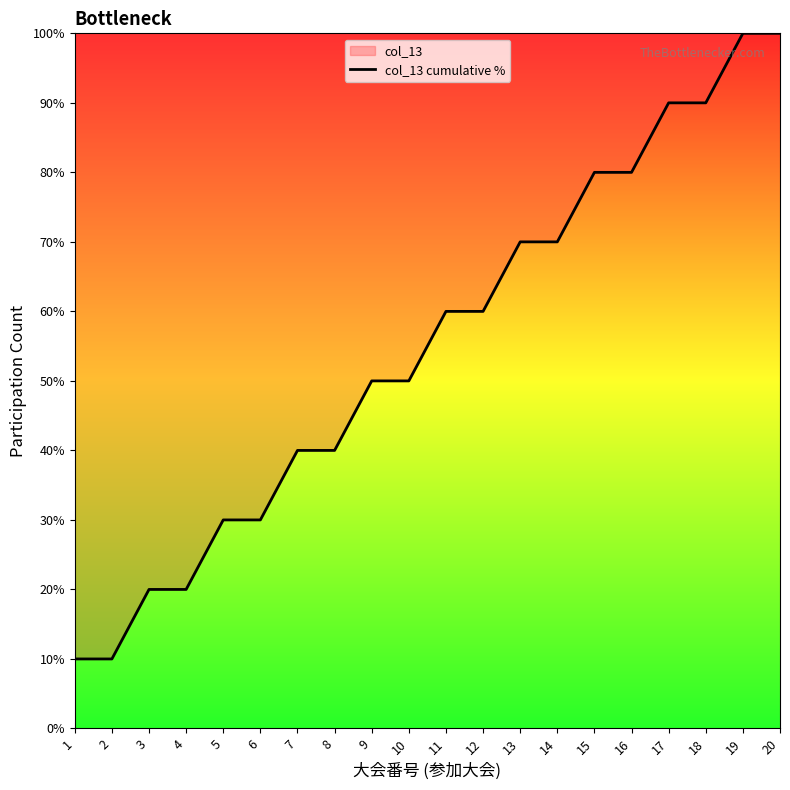

The value at 15 is 137. True or false?

False